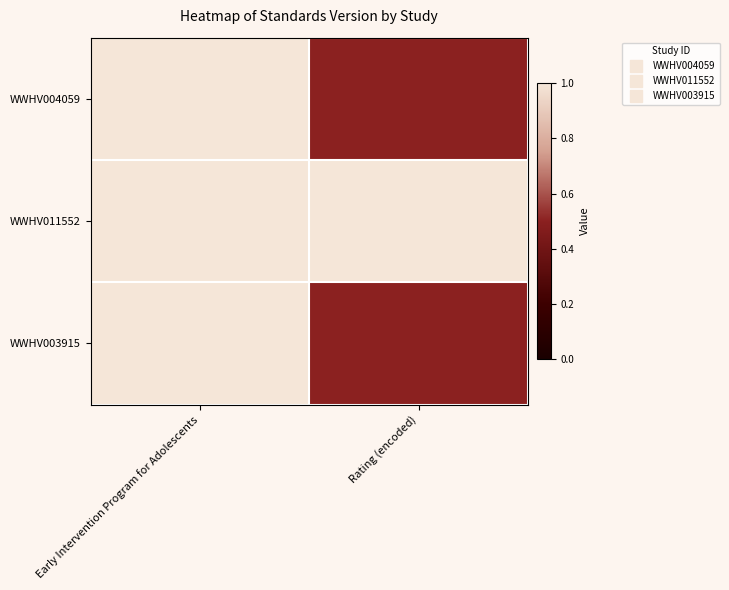

List the series in order of their peak value, lowest first.

WWHV004059, WWHV011552, WWHV003915